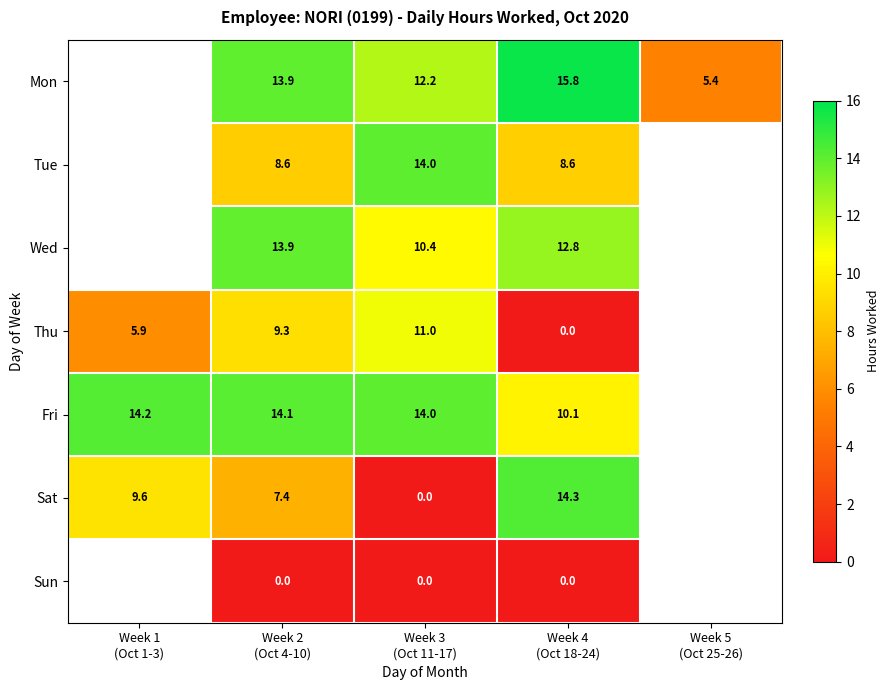

Which has a higher value, Week 3
(Oct 11-17) or Week 2
(Oct 4-10)?

Week 2
(Oct 4-10)